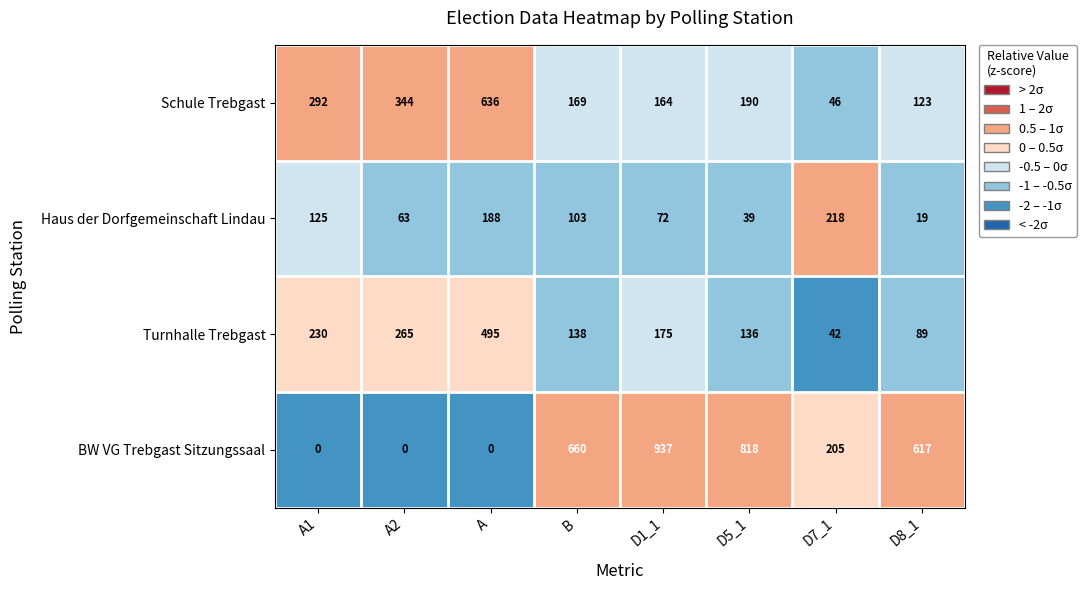

Rank the series by their average value, from lowest to highest.

Haus der Dorfgemeinschaft Lindau, Turnhalle Trebgast, Schule Trebgast, BW VG Trebgast Sitzungssaal